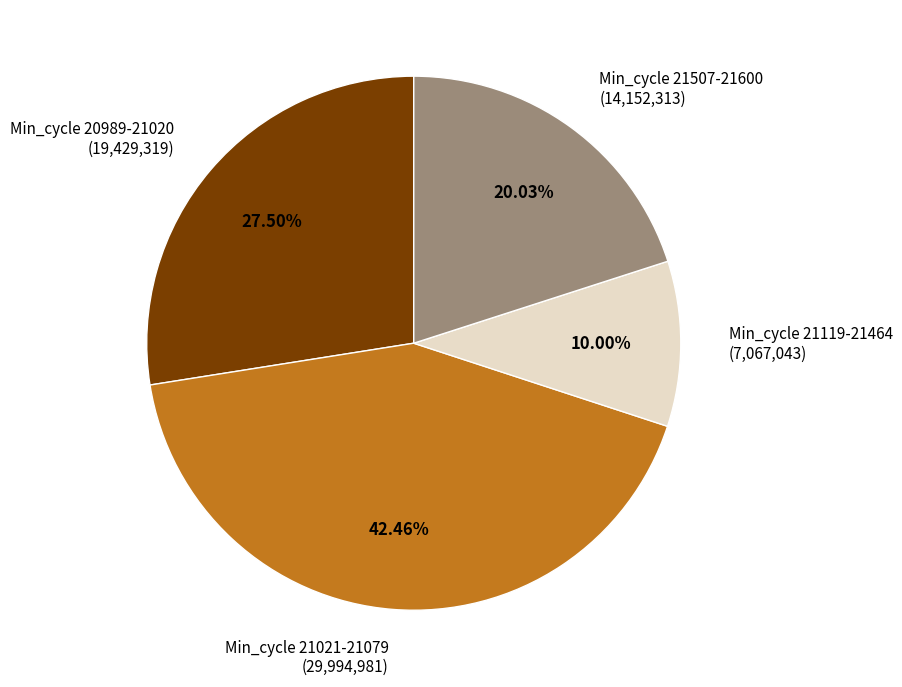

To the nearest percent, what is the average slice percentage?

25%